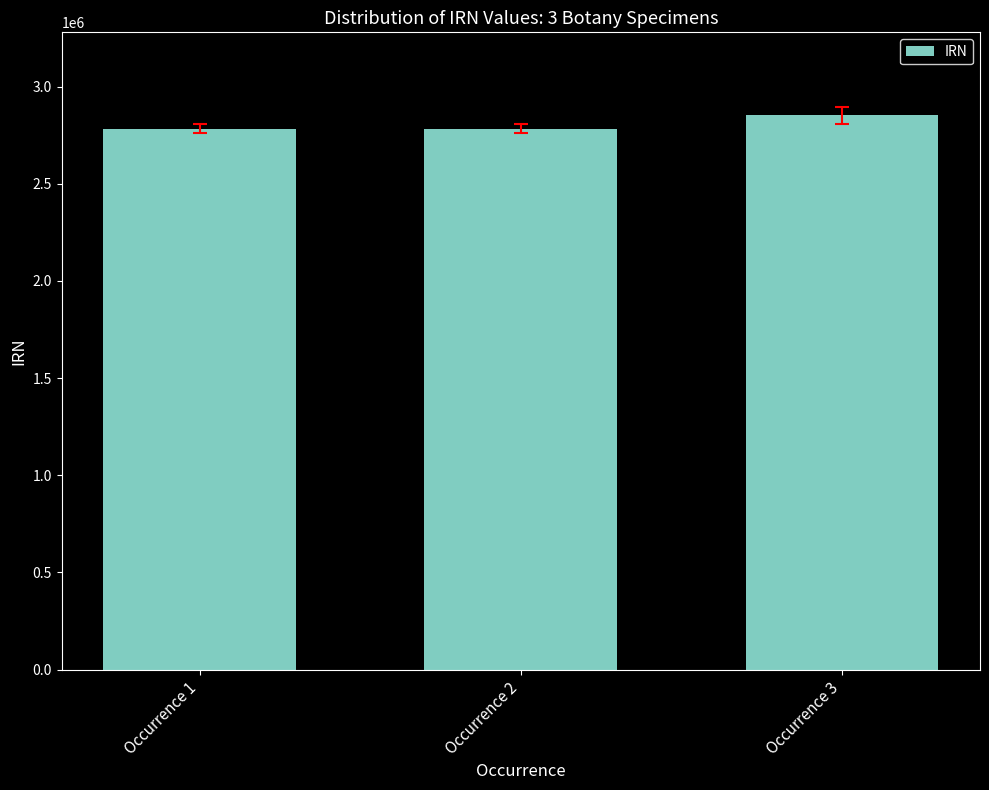

What is the value of the 1st bar from the left?

2783165